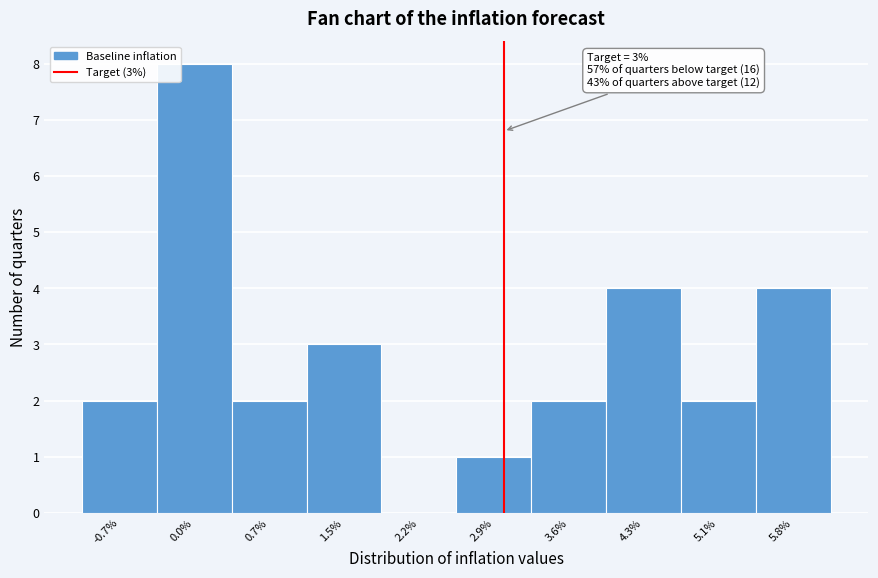

Which range on the x-axis has the tallest bar?

-0.3 to 0.4